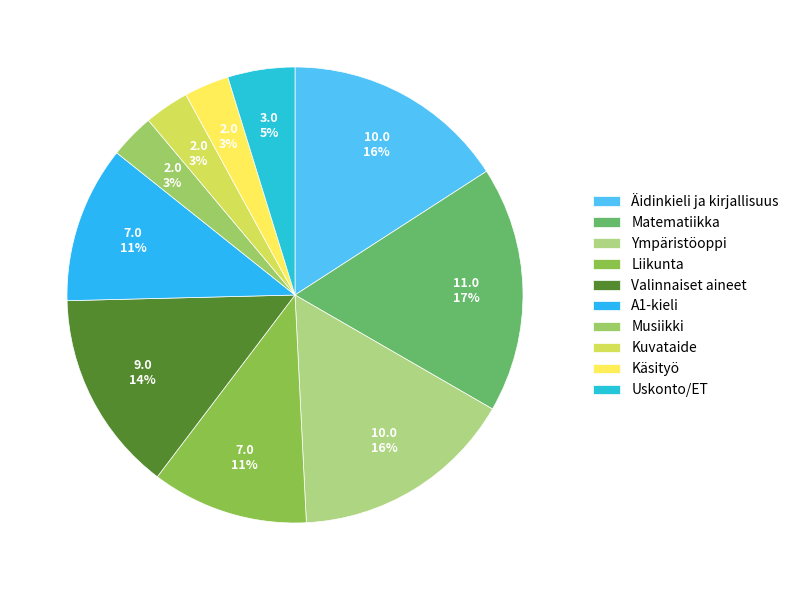

How many segments does this pie chart have?

10